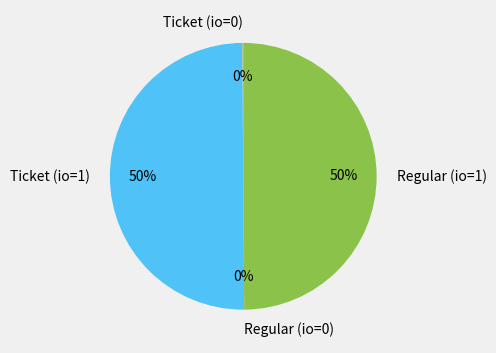

Is it true that Ticket (io=1) is 50% of the pie?

True